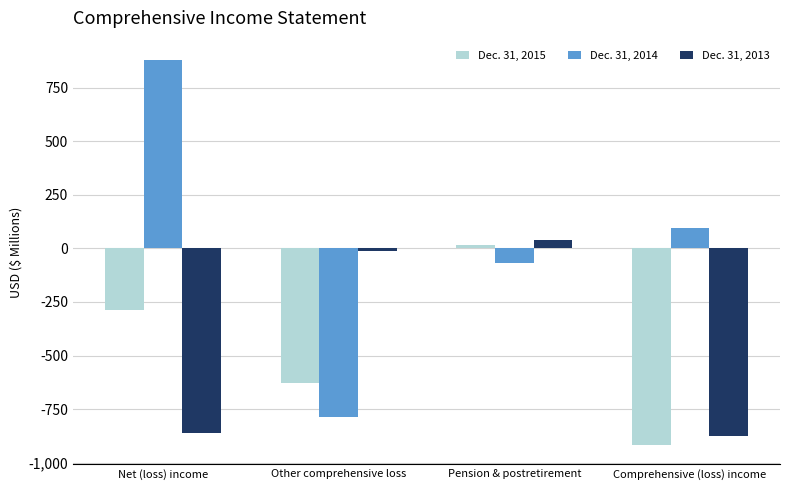

What position from the right is Comprehensive (loss) income?

1